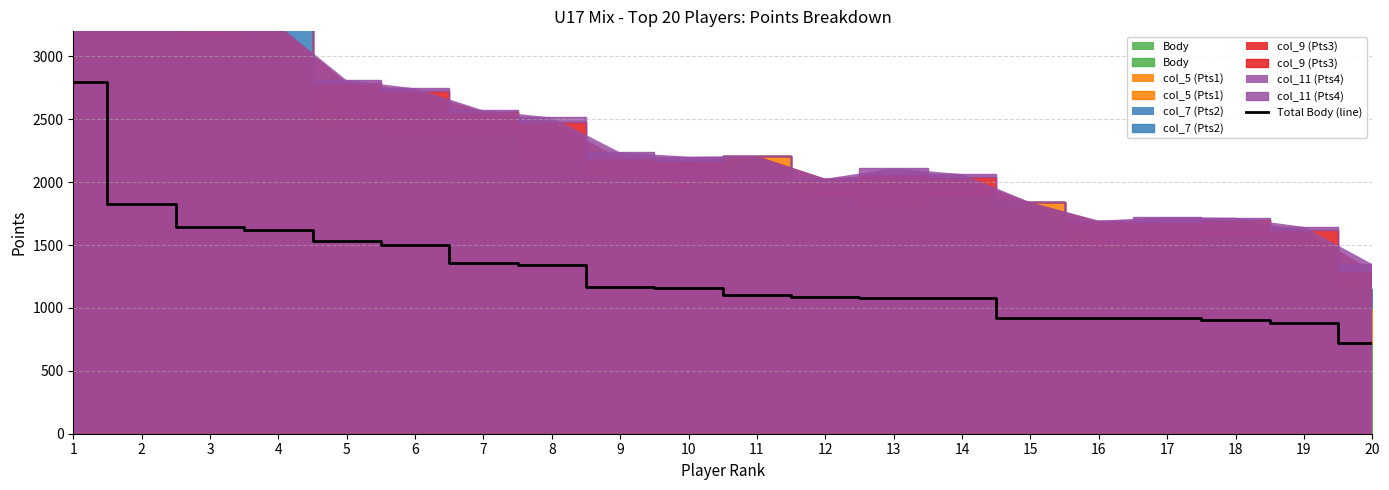

What is the difference between the values at 20 and 6?

786